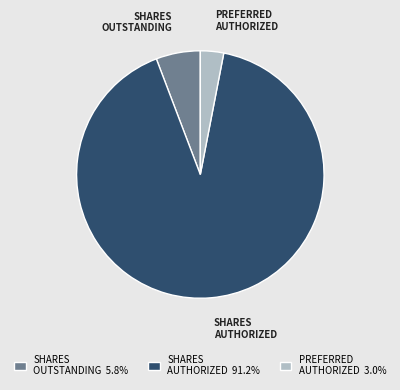

Approximately how many times larger is the value at PREFERRED AUTHORIZED compared to SHARES OUTSTANDING?

0.5